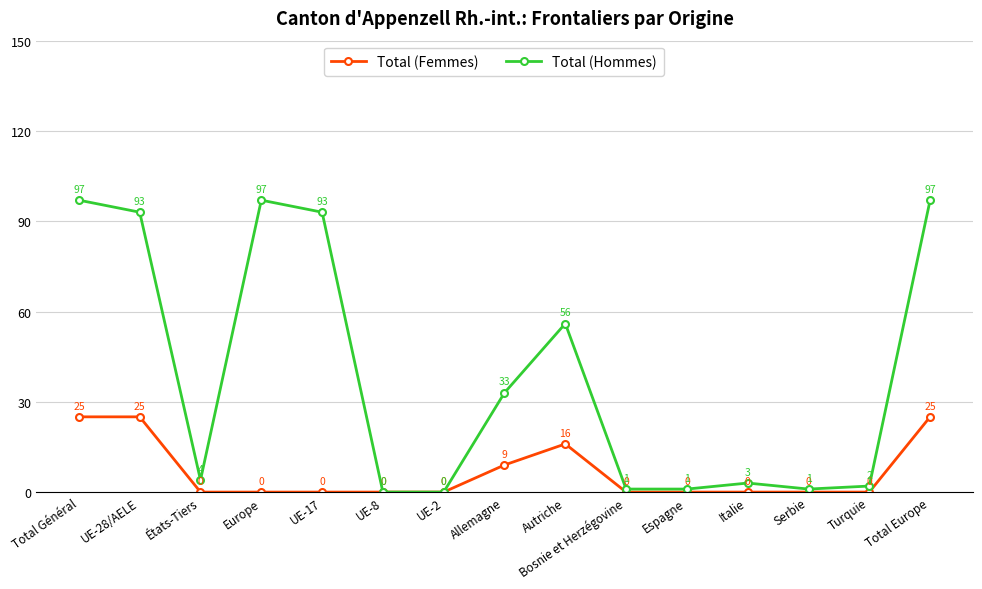

Where is the first local minimum for Total (Hommes)?

États-Tiers